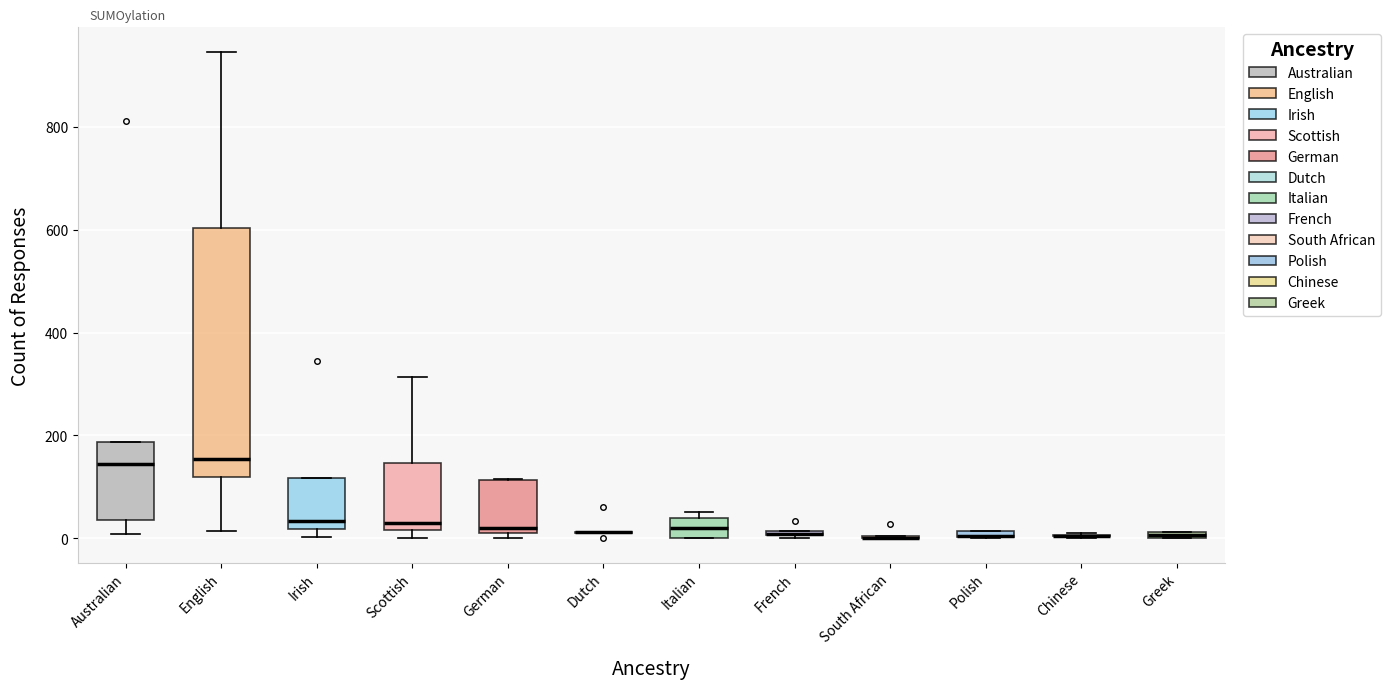

Which box is the tallest, from its lower edge to its upper edge?

English